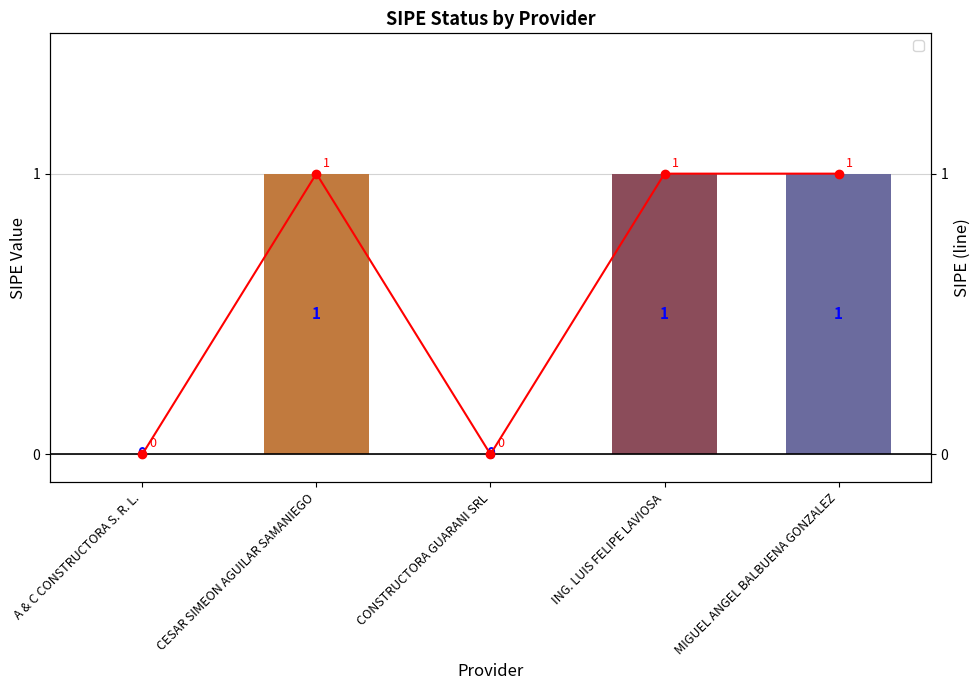

At which label is the value closest to 0?

A & C CONSTRUCTORA S. R. L.